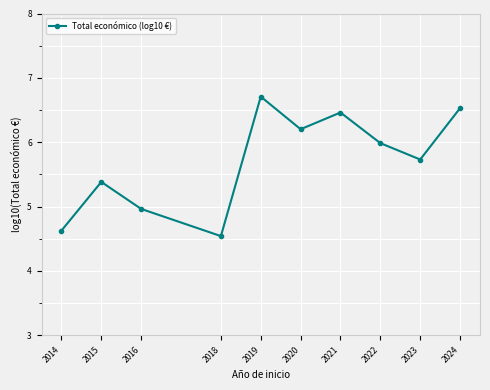

What is the greatest value displayed?

6.7